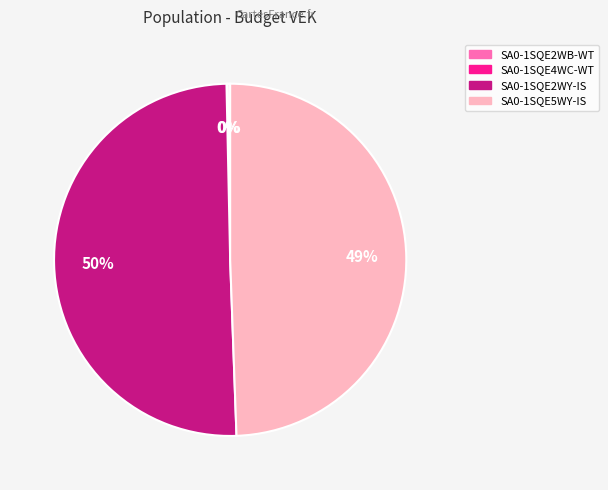

To the nearest percent, what portion does SA0-1SQE5WY-IS represent?

49%